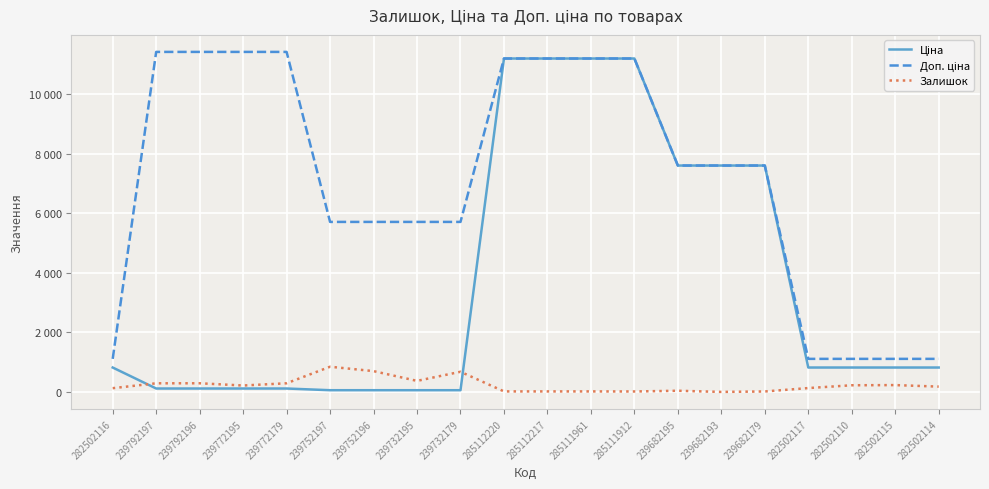

Is the value of Доп. ціна at 282502116 greater than the value of Ціна at 239772195?

Yes